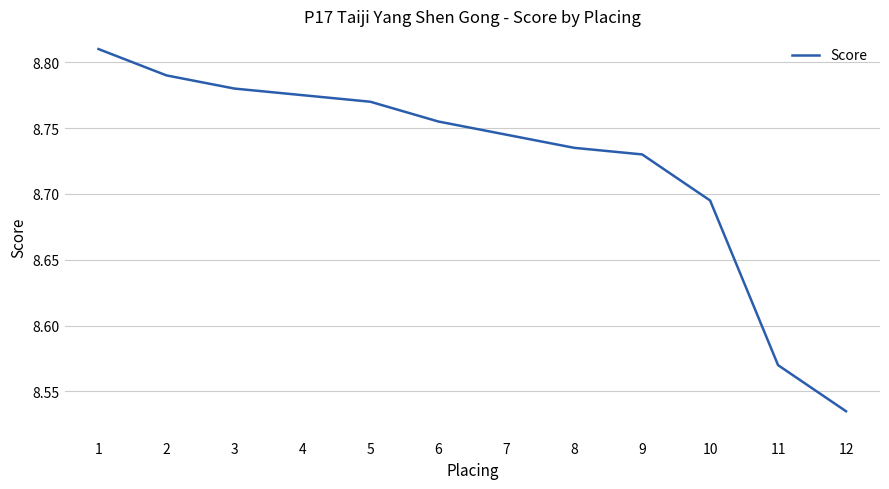

The chart shows a value of 14.7 at 8. True or false?

False